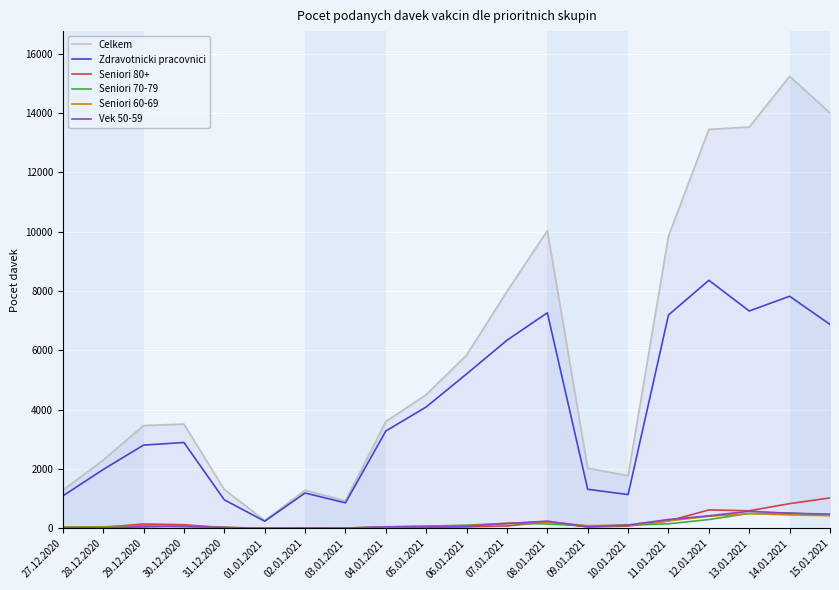

Between 03.01.2021 and 13.01.2021, which series saw the biggest shift?

Celkem